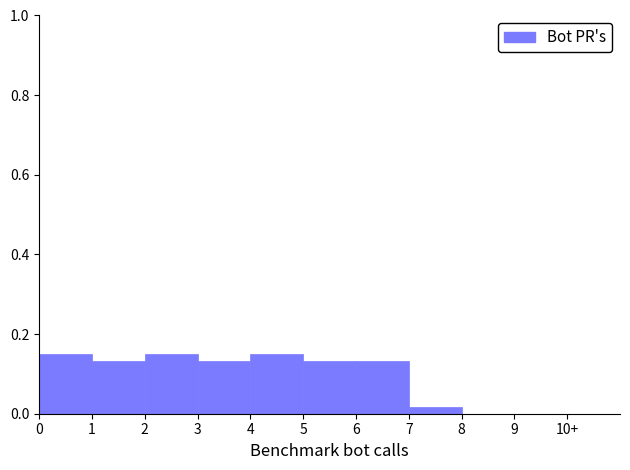

Between 5 and 9, which is larger?

5